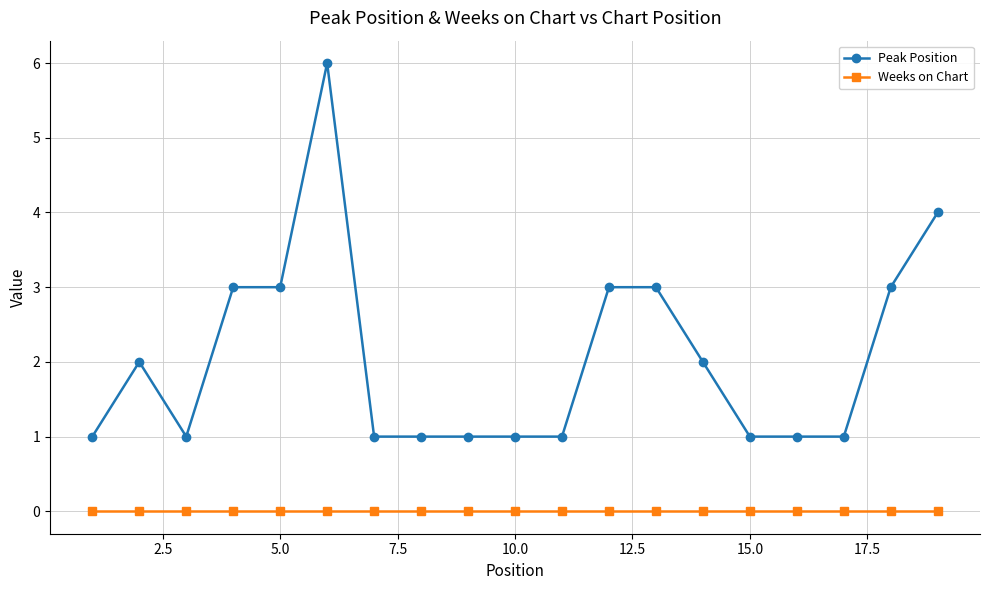

List the series in order of their overall mean, lowest first.

Weeks on Chart, Peak Position